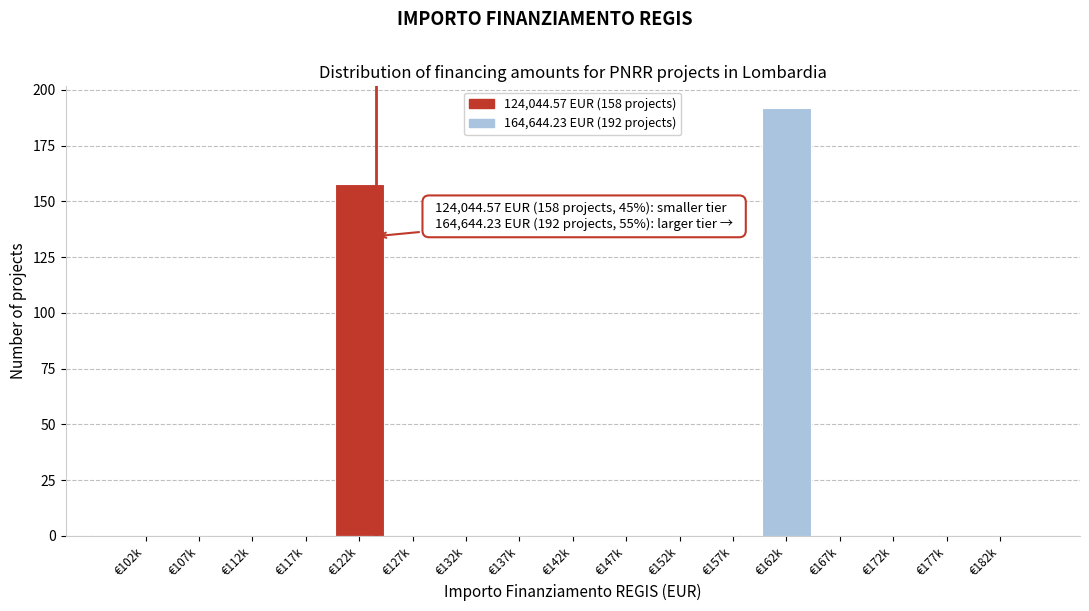

Reading left to right, what are all the values shown in this chart?

€102k=0	€107k=0	€112k=0	€117k=0	€122k=158	€127k=0	€132k=0	€137k=0	€142k=0	€147k=0	€152k=0	€157k=0	€162k=192	€167k=0	€172k=0	€177k=0	€182k=0